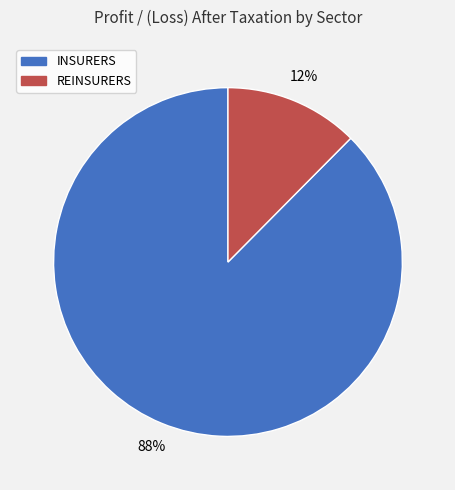

How many slices are in this pie chart?

2